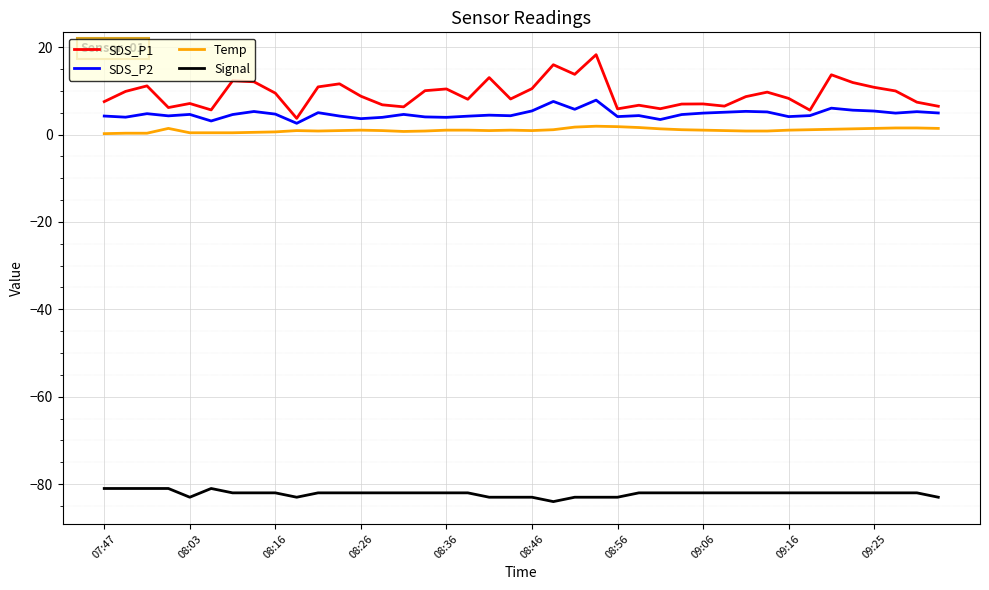

Does the chart display data point markers on the line(s)?

No